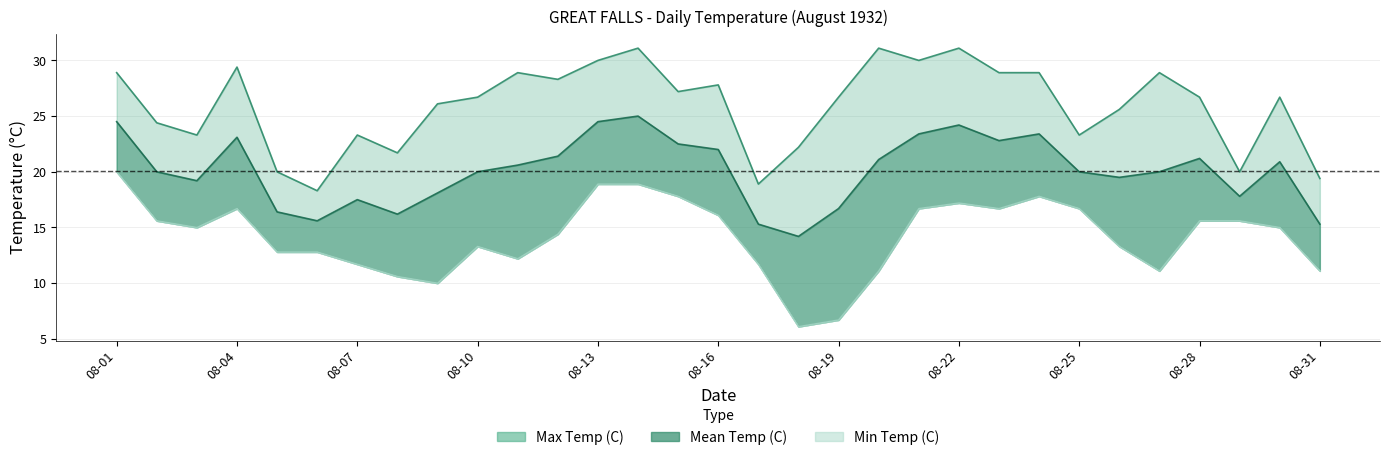

Rank the series by their average value, from highest to lowest.

Max Temp (C), Mean Temp (C), Min Temp (C)